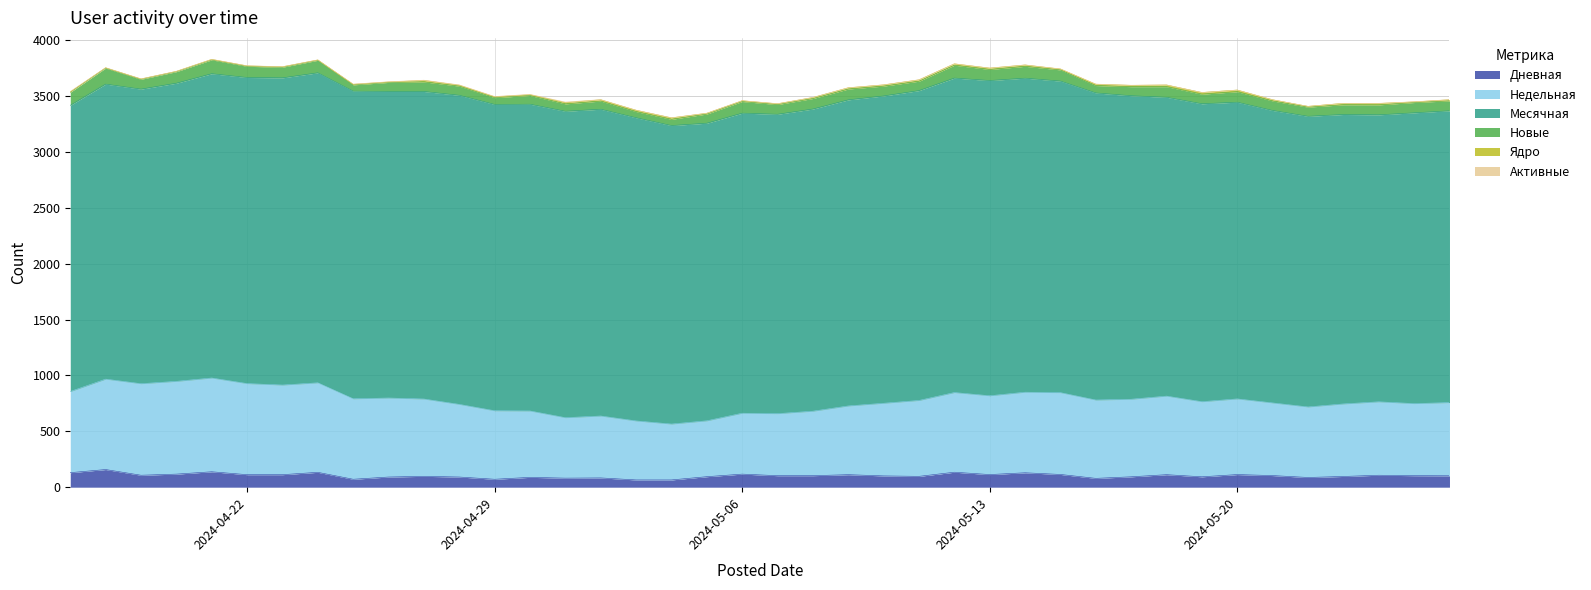

What is the minimum value for Ядро?

2